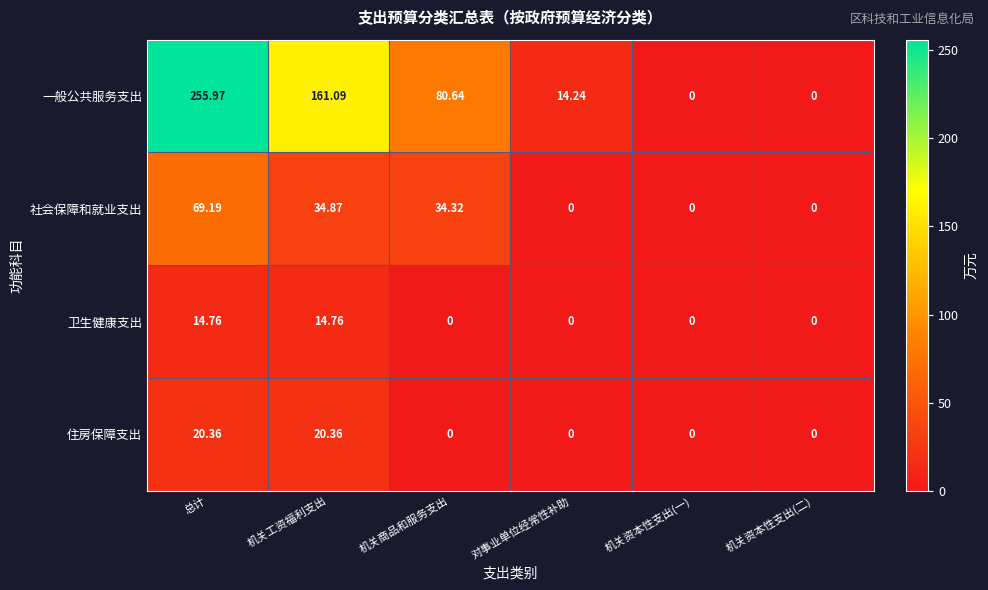

At which label does 一般公共服务支出 first exceed 80?

总计